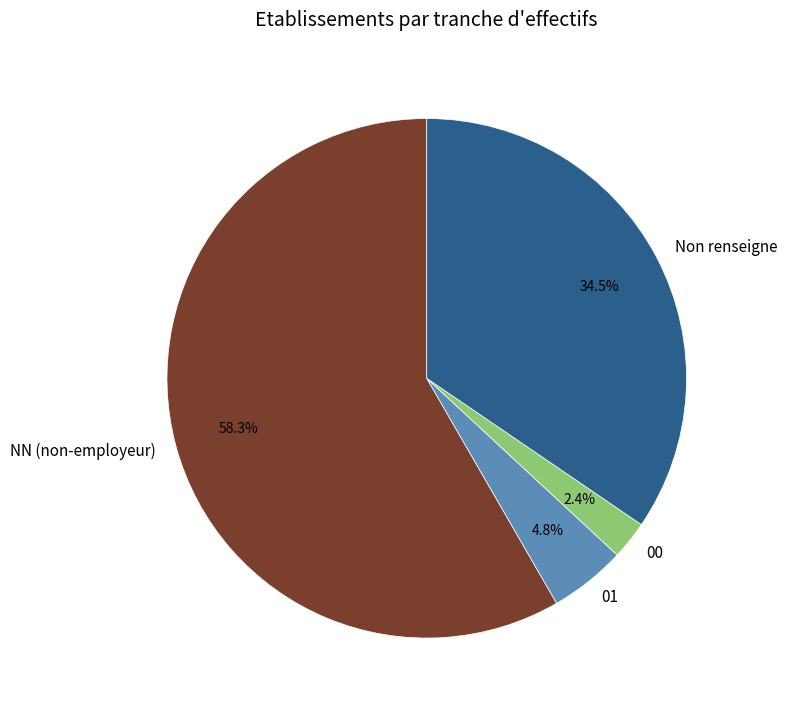

Rank the categories by value from lowest to highest.

00, 01, Non renseigne, NN (non-employeur)